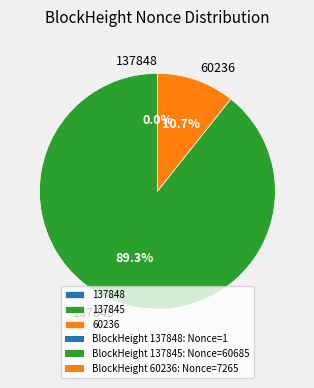

Which category has the biggest portion of the pie?

137845